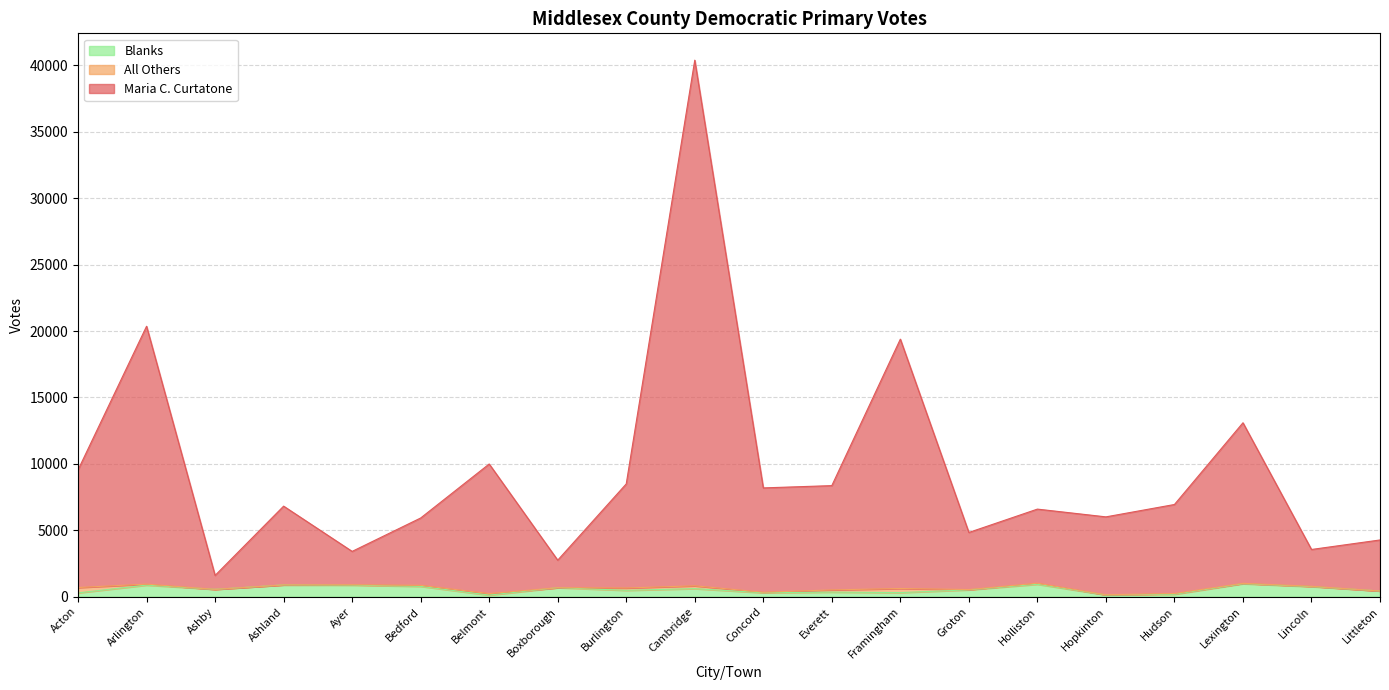

What is the maximum value for Blanks?

979